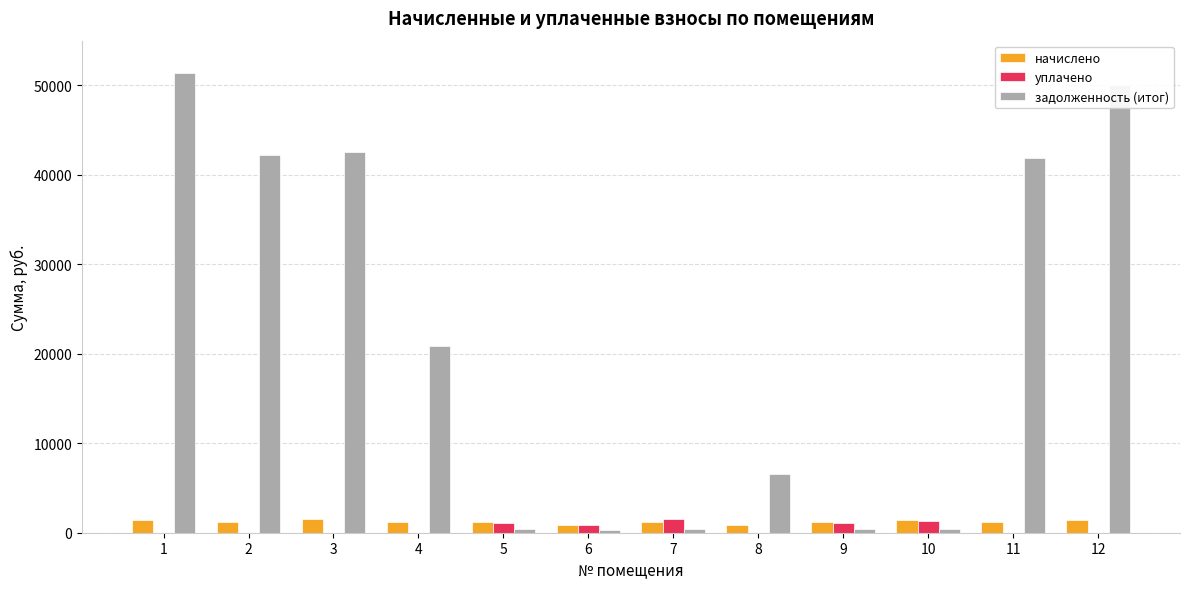

How many values in the уплачено series exceed 0?

5